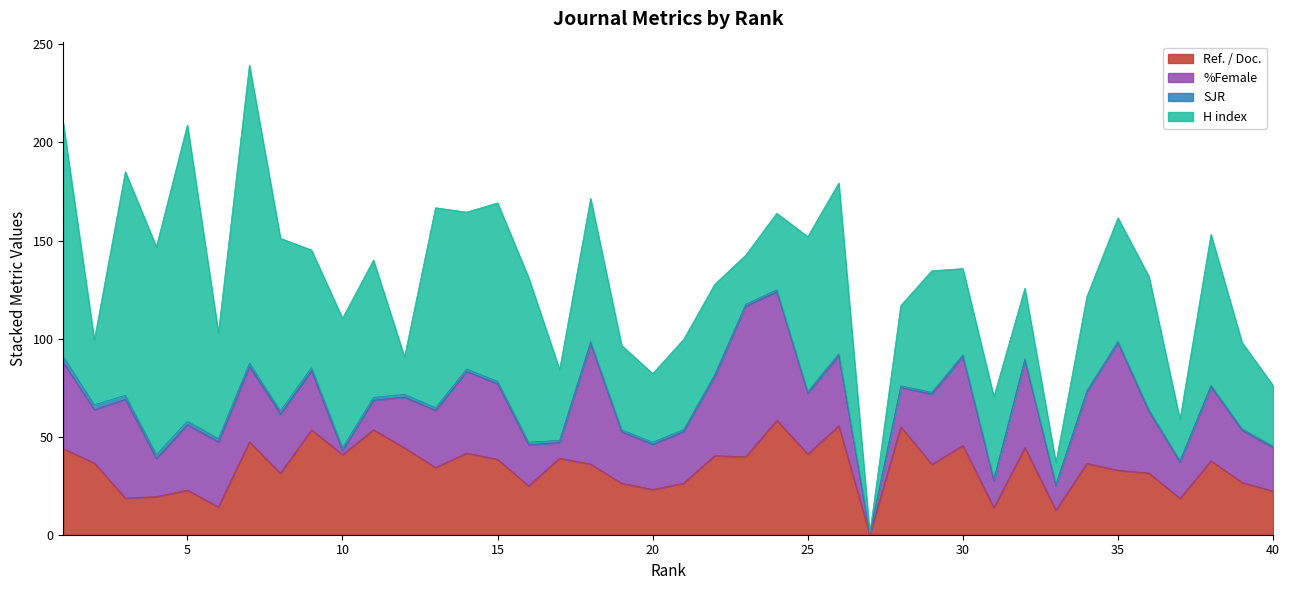

At which category does the chart reach its peak across all series?

7